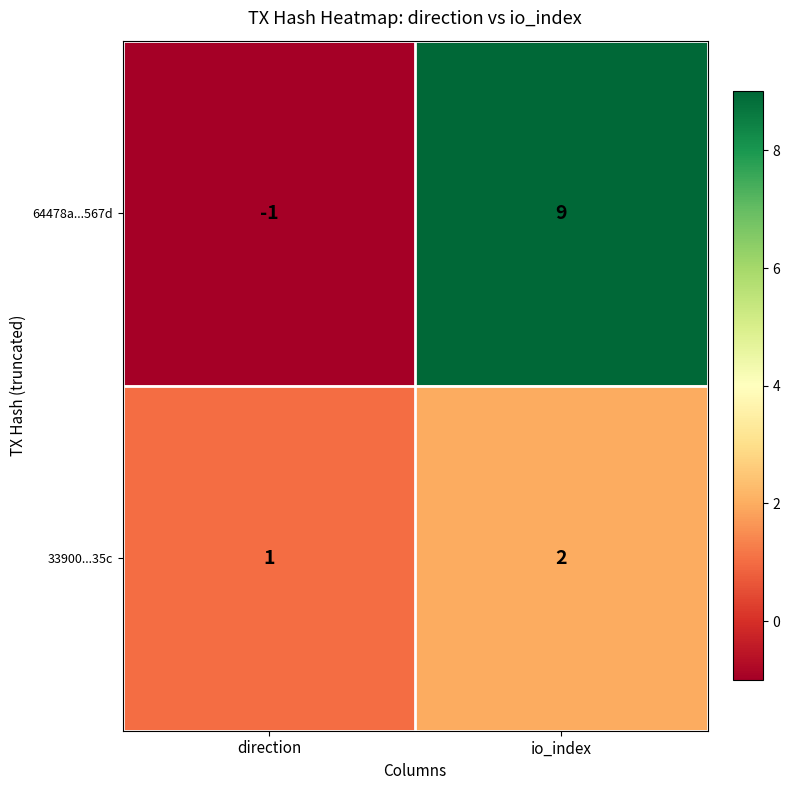

What is the total value across all series at io_index?

11